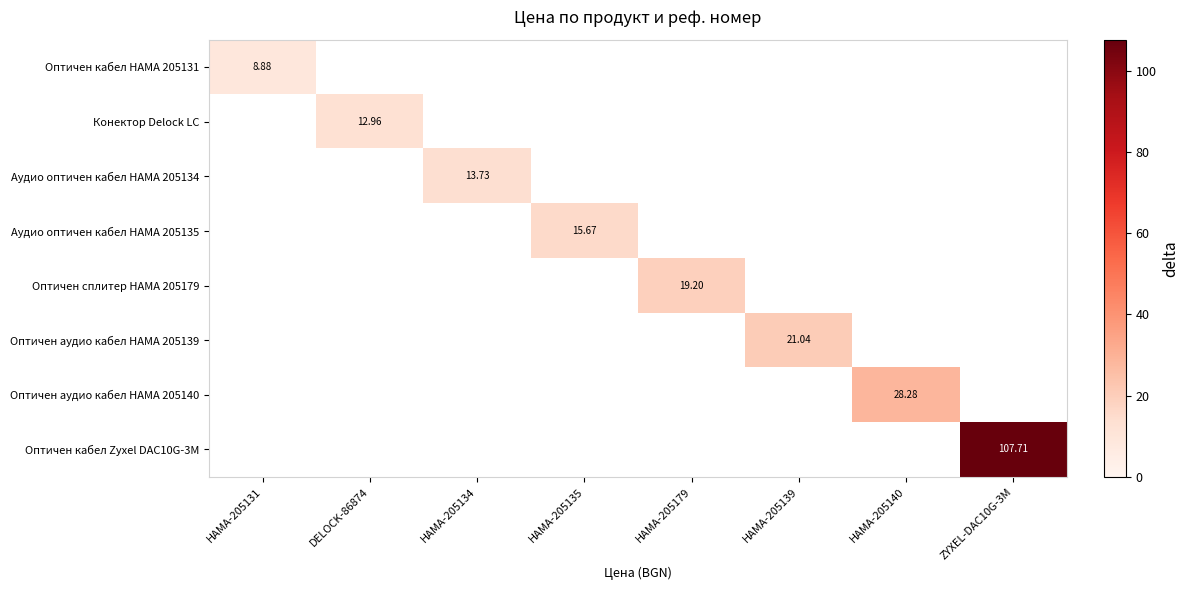

What is the maximum value shown in the chart?

107.7